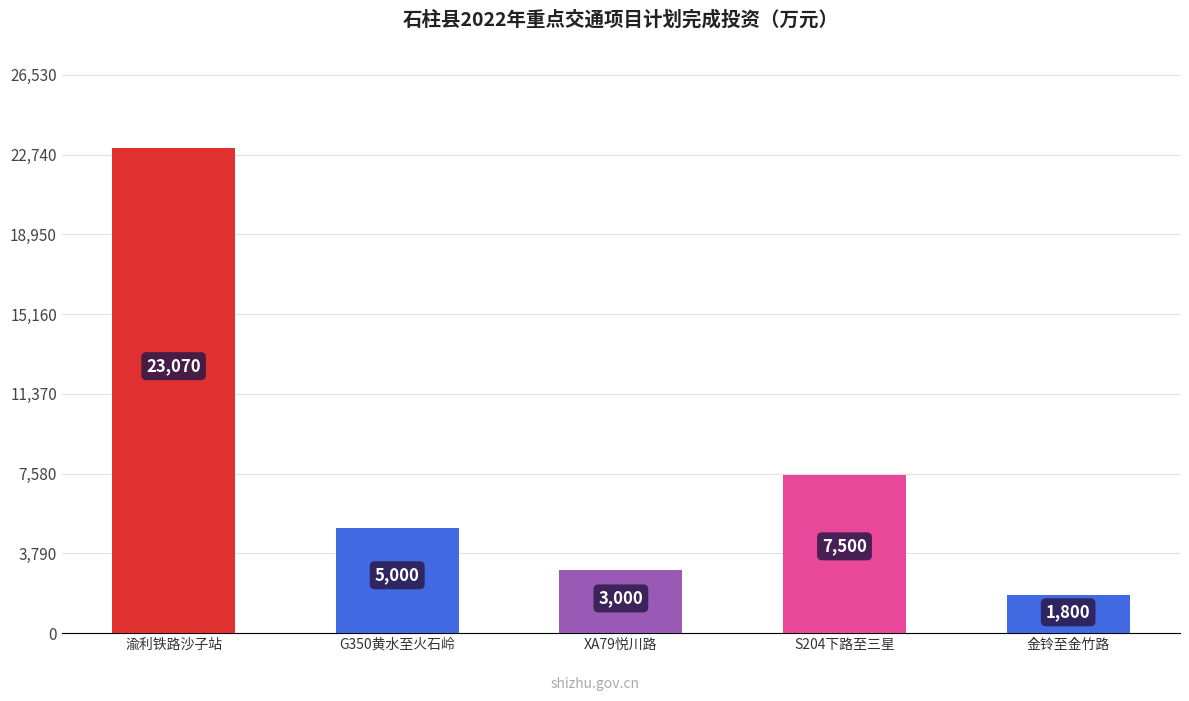

How many data points does each series have?

5